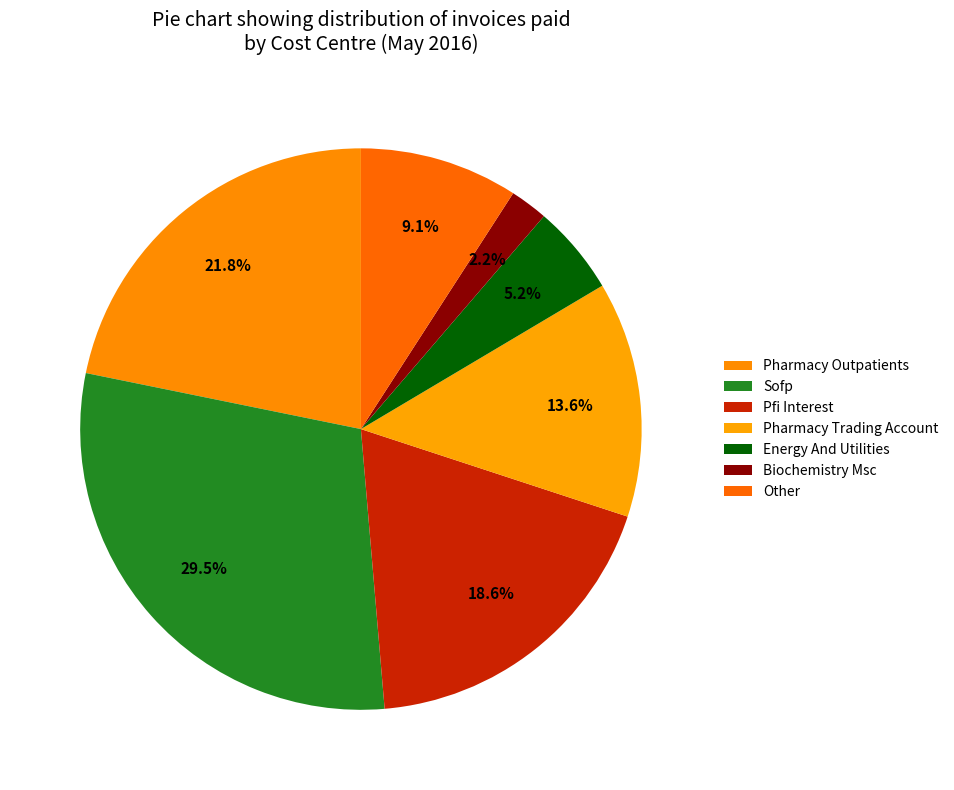

True or false: Pharmacy Trading Account accounts for 27% of the total.

False